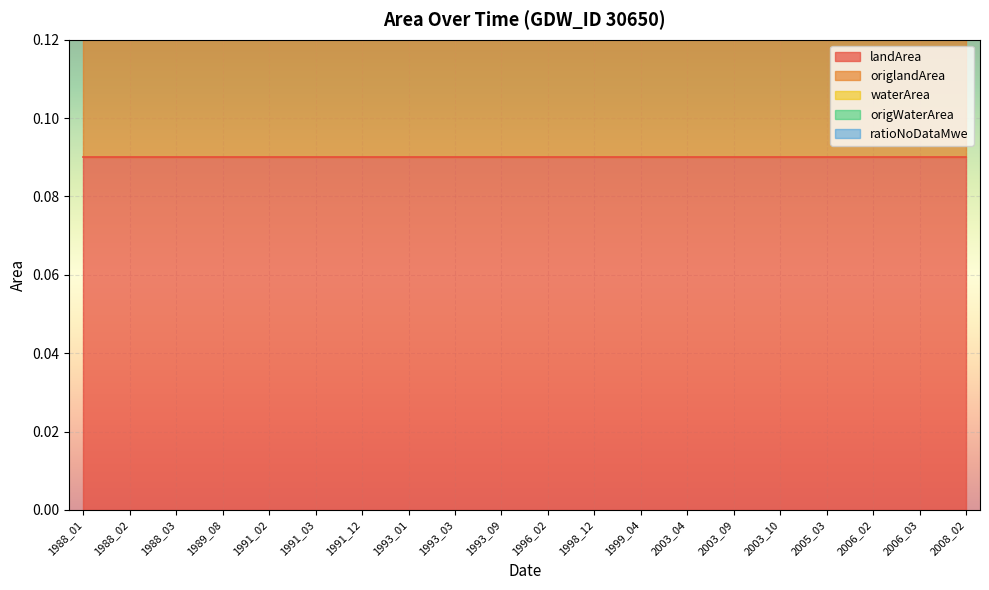

Which category has the highest value across all series?

1988_01